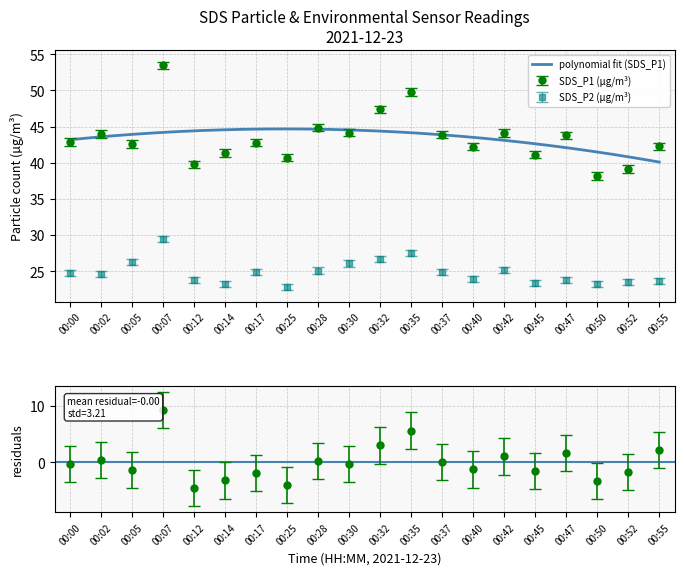

How many values in the SDS_P2 series exceed 24?

11